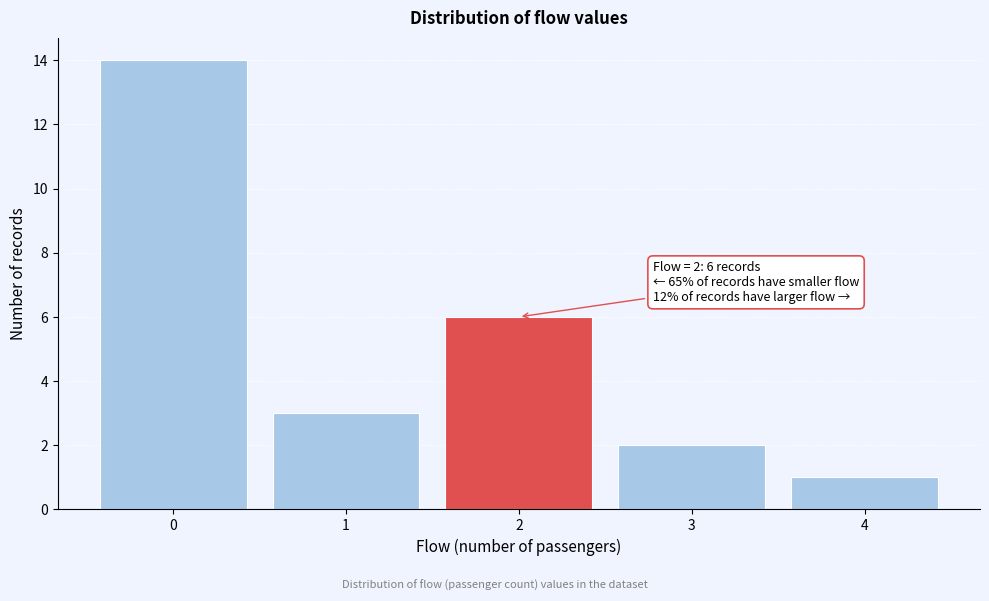

Reading right to left, list all the values displayed in this chart.

4=1	3=2	2=6	1=3	0=14